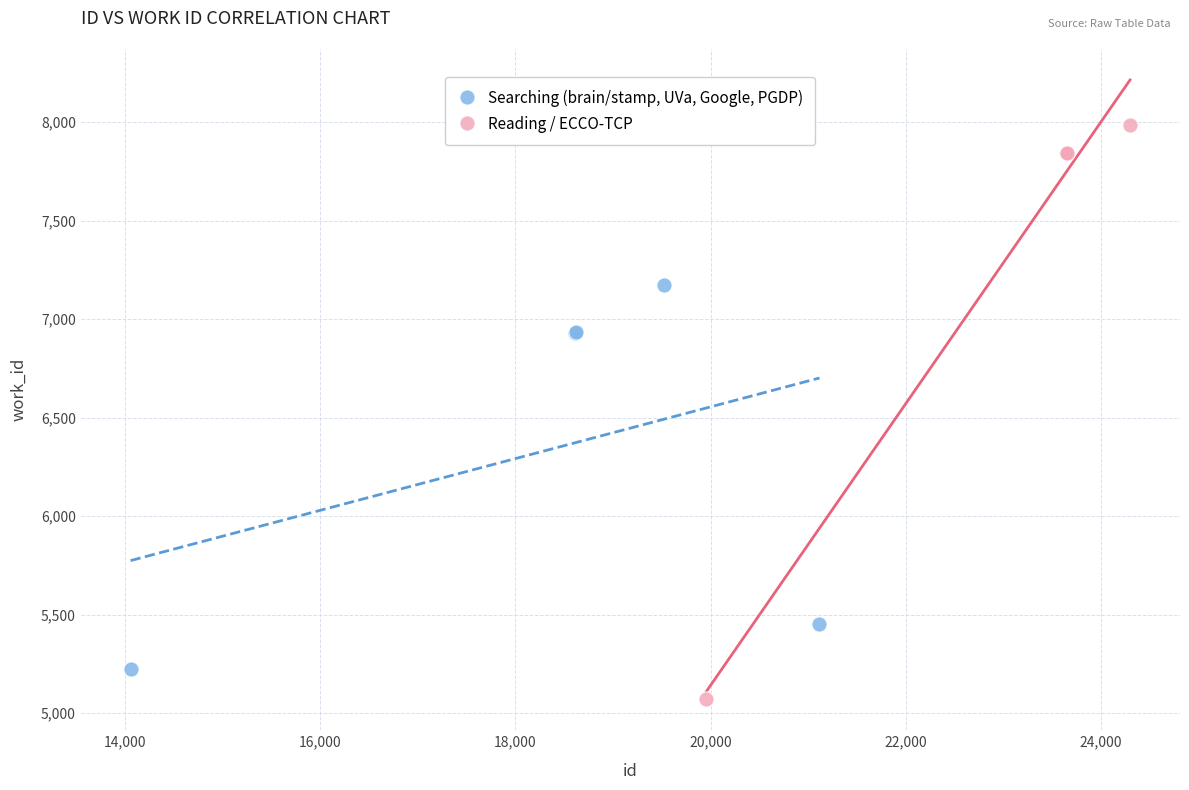

Which series reaches the maximum Y coordinate?

Reading / ECCO-TCP